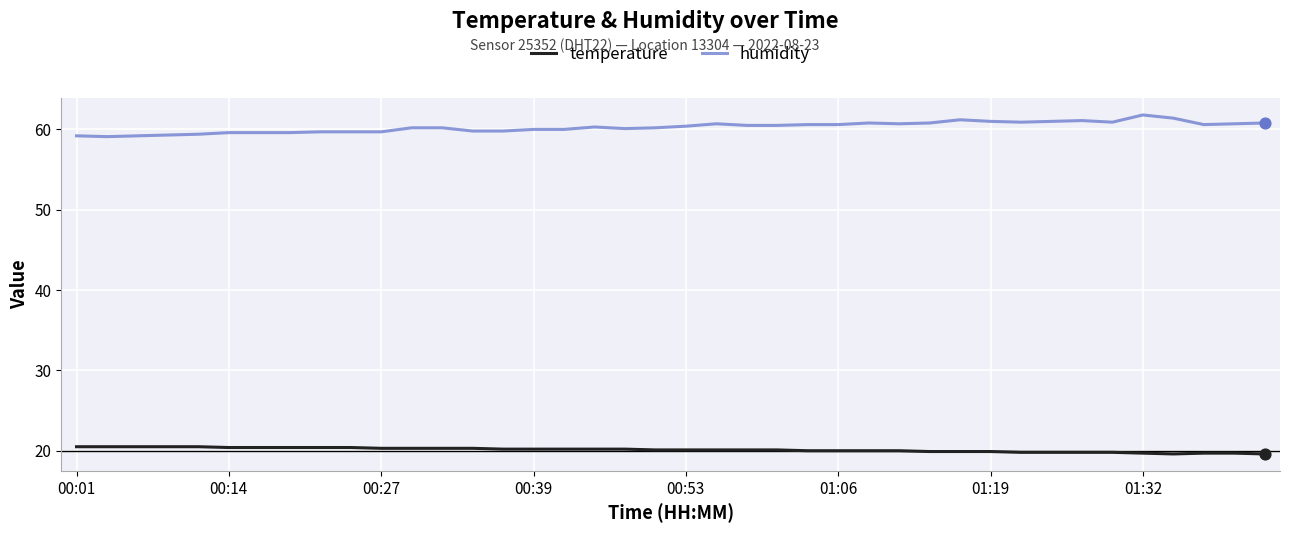

Which series has the largest total across all categories?

humidity